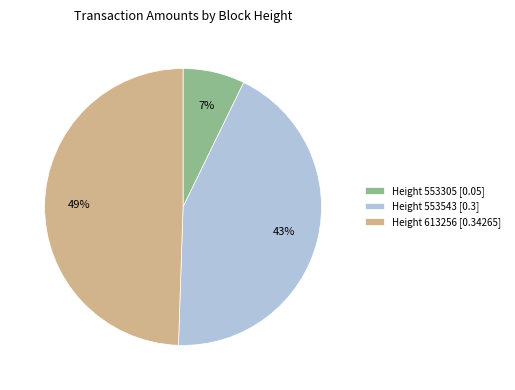

What is the largest slice in the pie chart?

Height 613256 [0.34265]